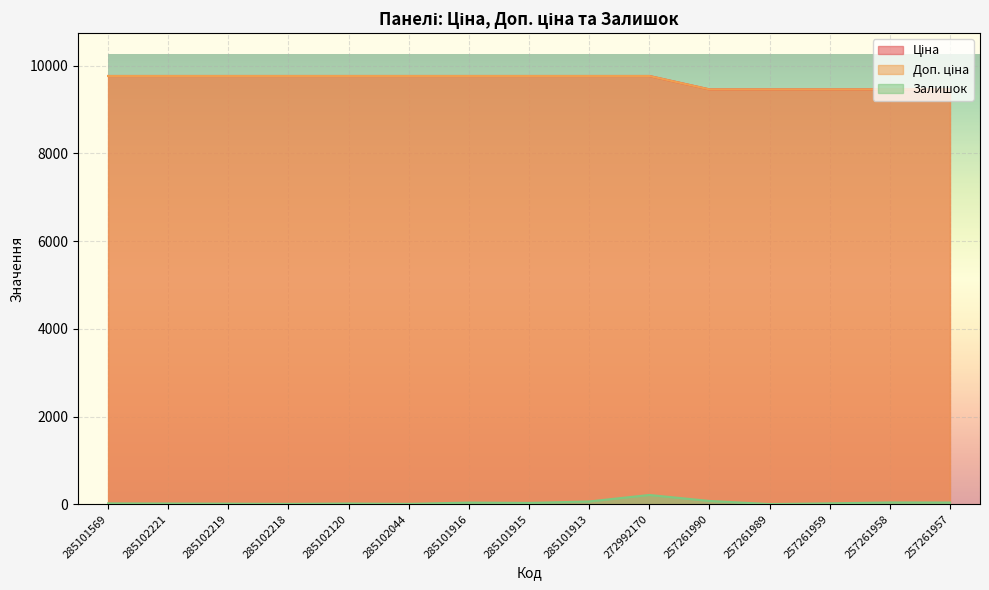

The Ціна series shows 9458.9 at 257261959. True or false?

True